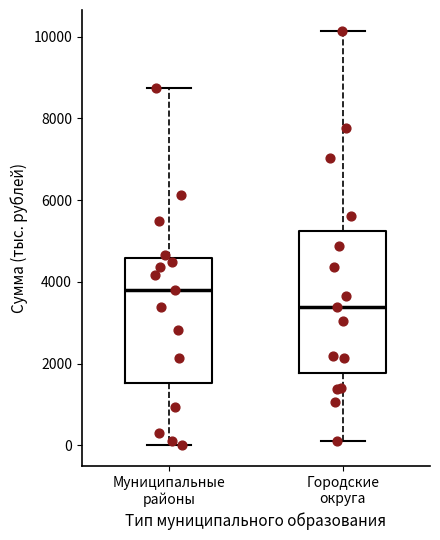

Reading left to right, read every box against the y-axis: the position of its median line, the range the box covers, and the ends of its whiskers. The values are not printed on the chart, so give them approximately, as read against the axis.

Муниципальные районы: median 3800, box 1600 to 4600, whiskers 0 to 8800
Городские округа: median 3400, box 1800 to 5200, whiskers 200 to 10200